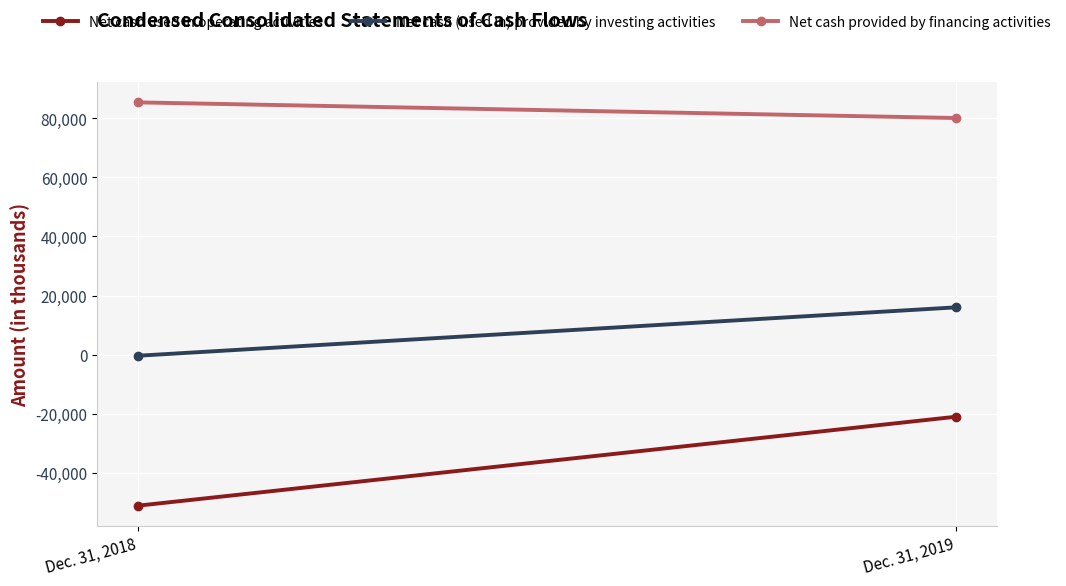

True or false: Net cash (used in) provided by investing activities has a value of 15998 at Dec. 31, 2019.

True